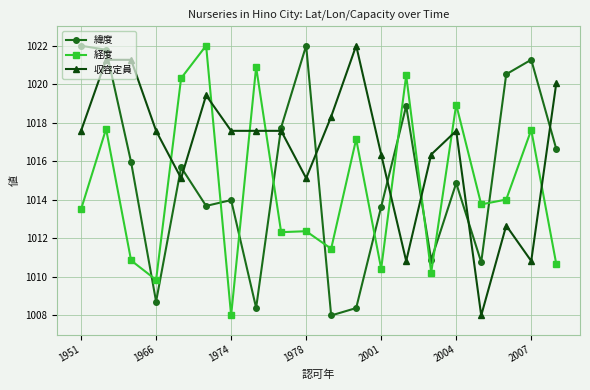

List the series in order of their overall mean, lowest first.

経度, 緯度, 収容定員